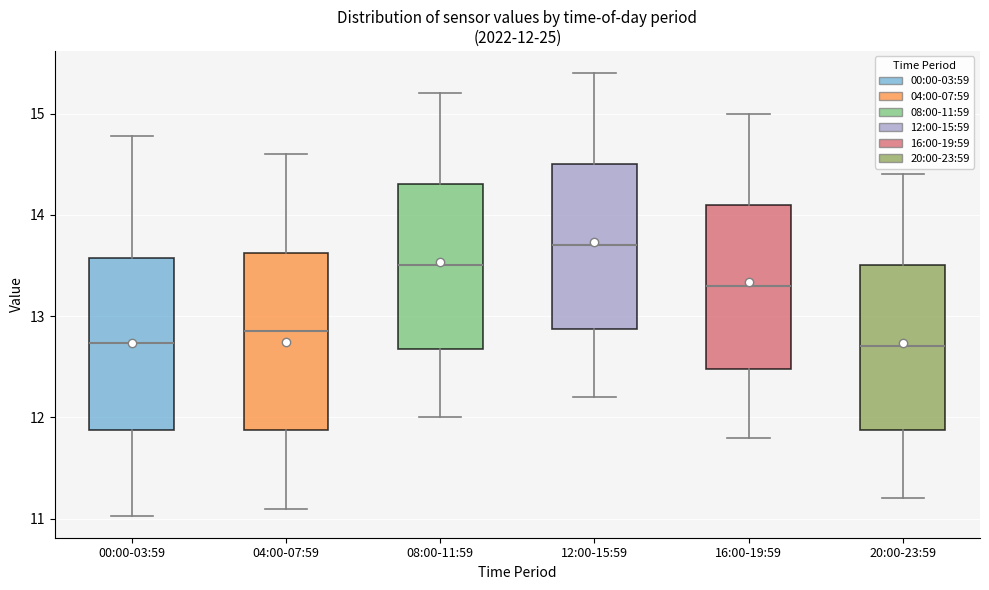

Which box's median line is the highest?

12:00-15:59